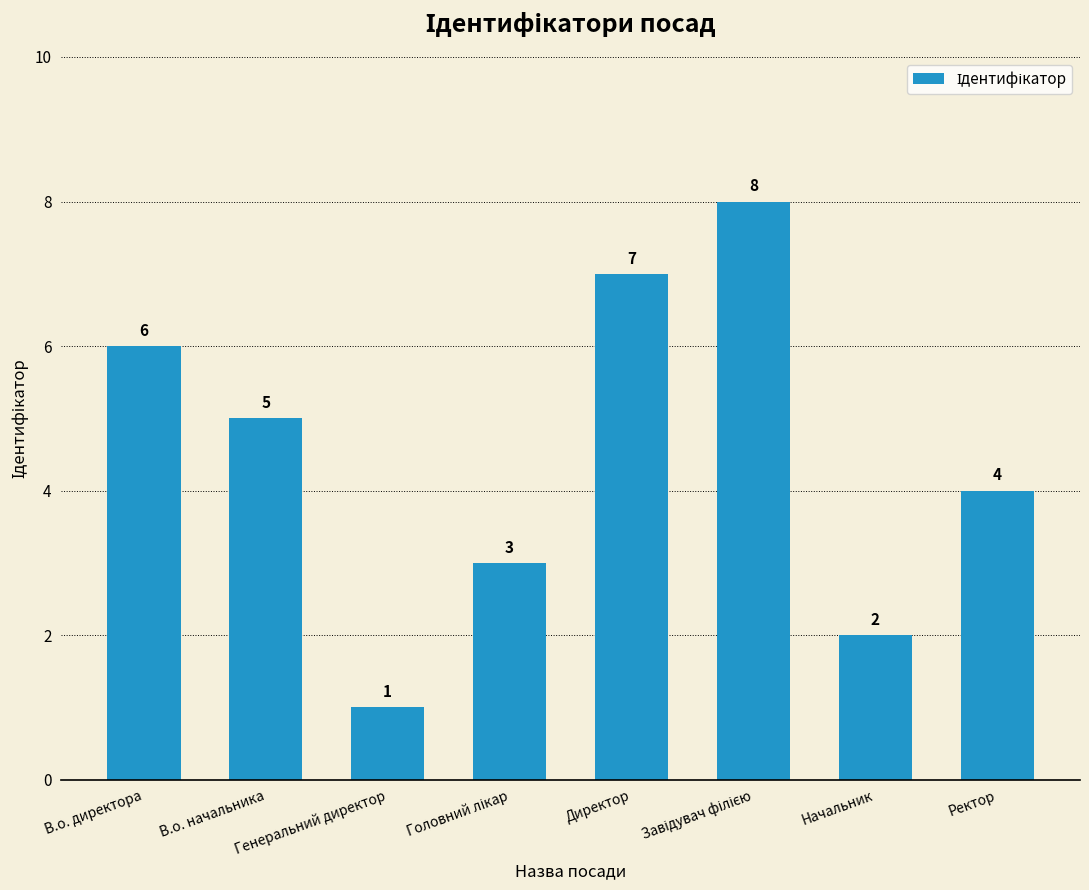

How many values are between 3 and 7?

5